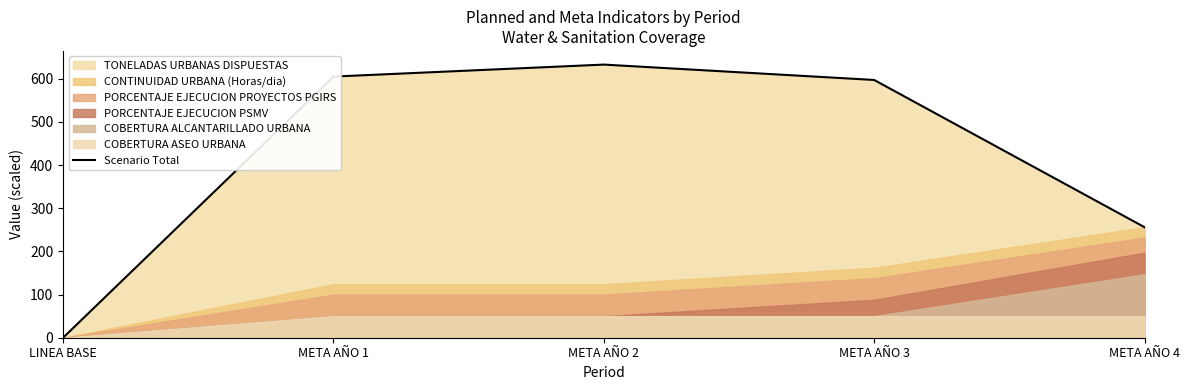

What is the value of the 3rd point from the left?

632.6